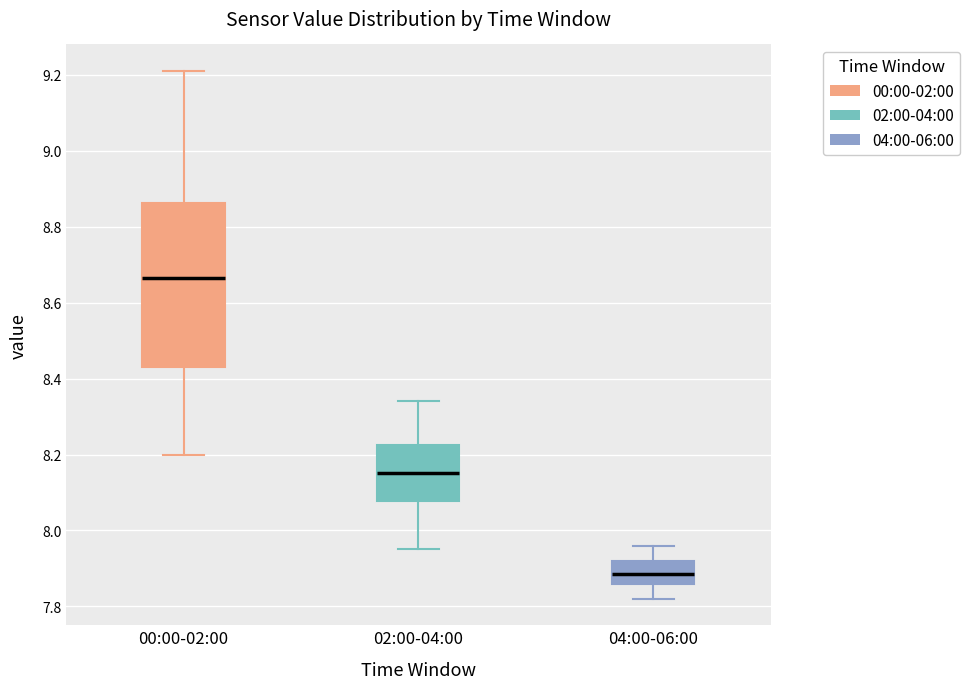

Which box is the tallest, from its lower edge to its upper edge?

00:00-02:00